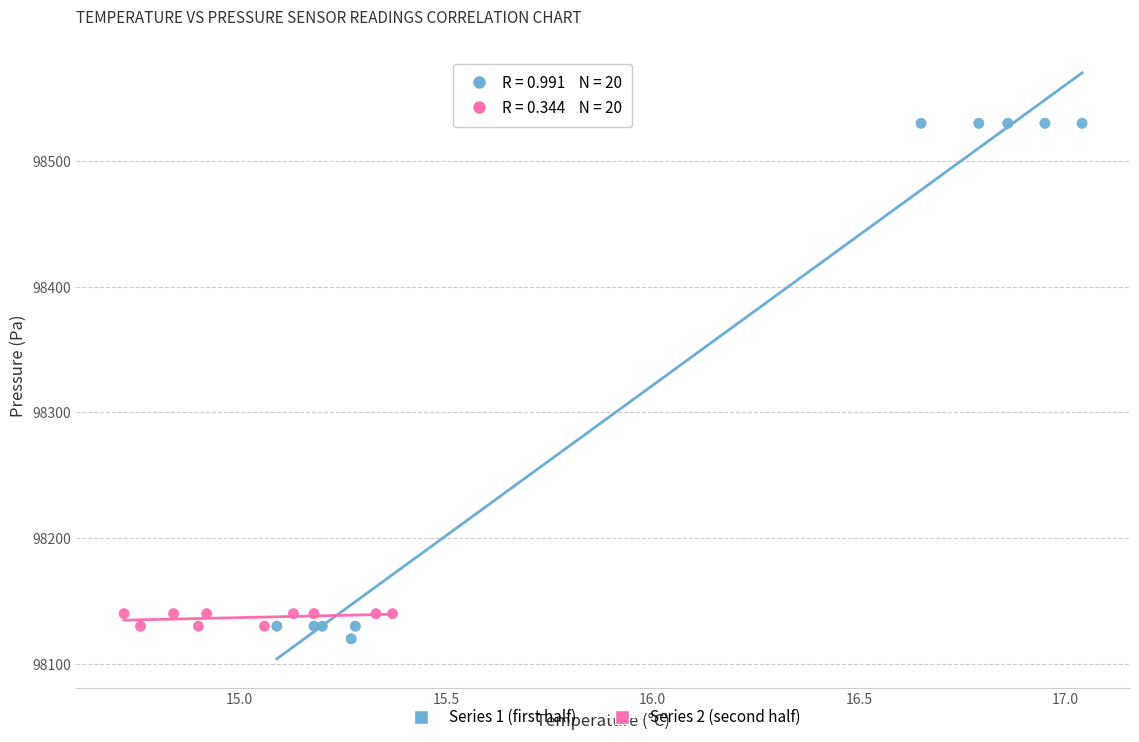

Which series has the widest spread of Y values?

Series 1 (first half)